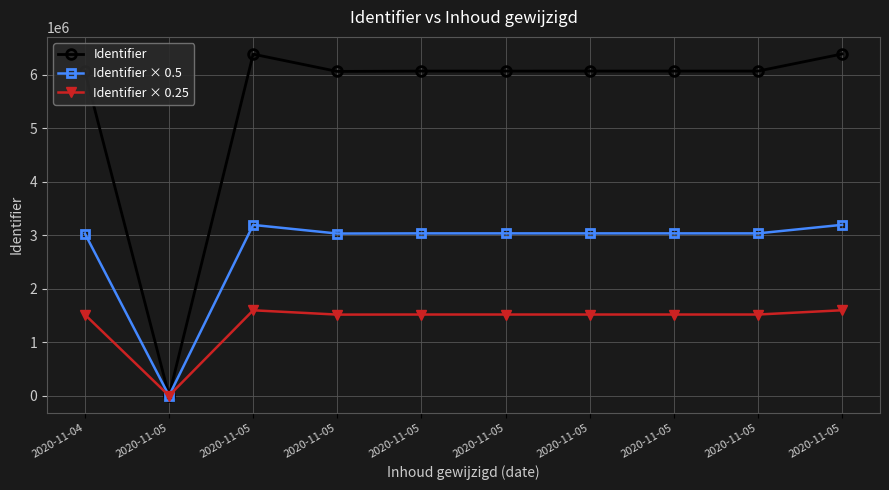

At which label does Identifier reach its minimum?

2020-11-05